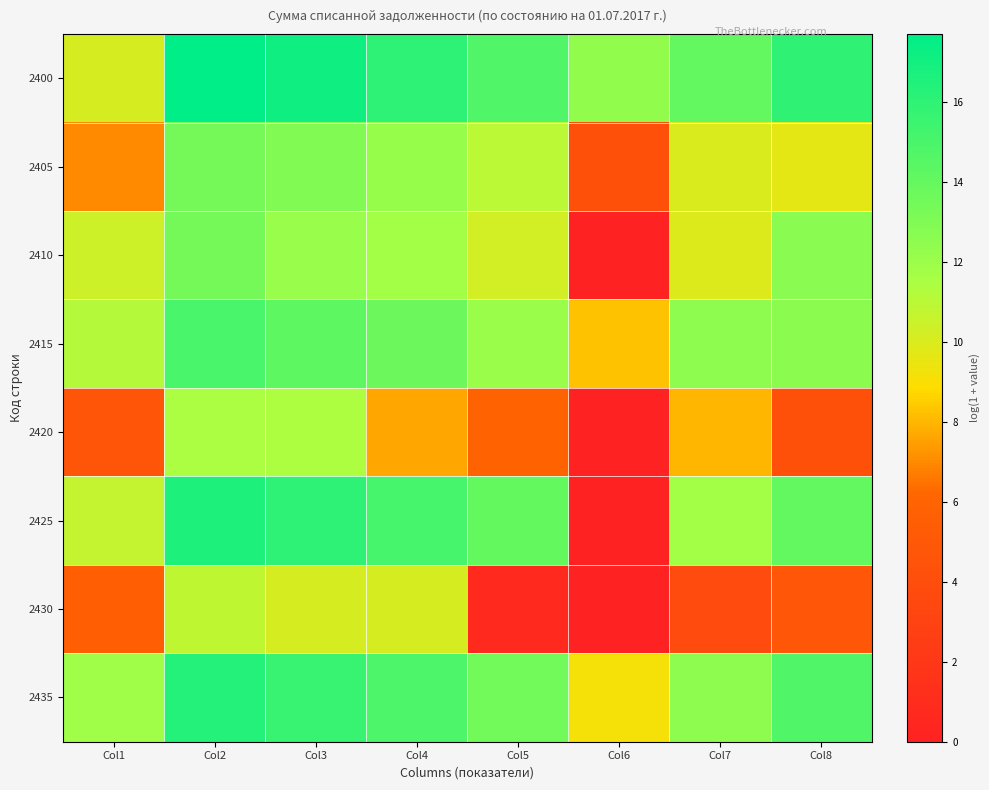

Between Col3 and Col5, which series saw the biggest shift?

2430